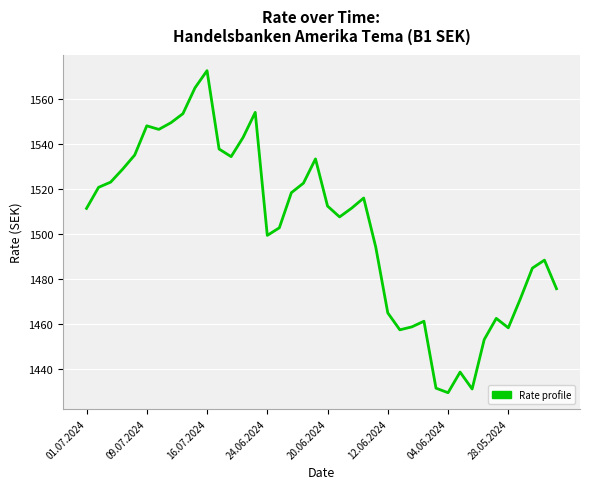

What is the maximum value shown in the chart?

1572.5